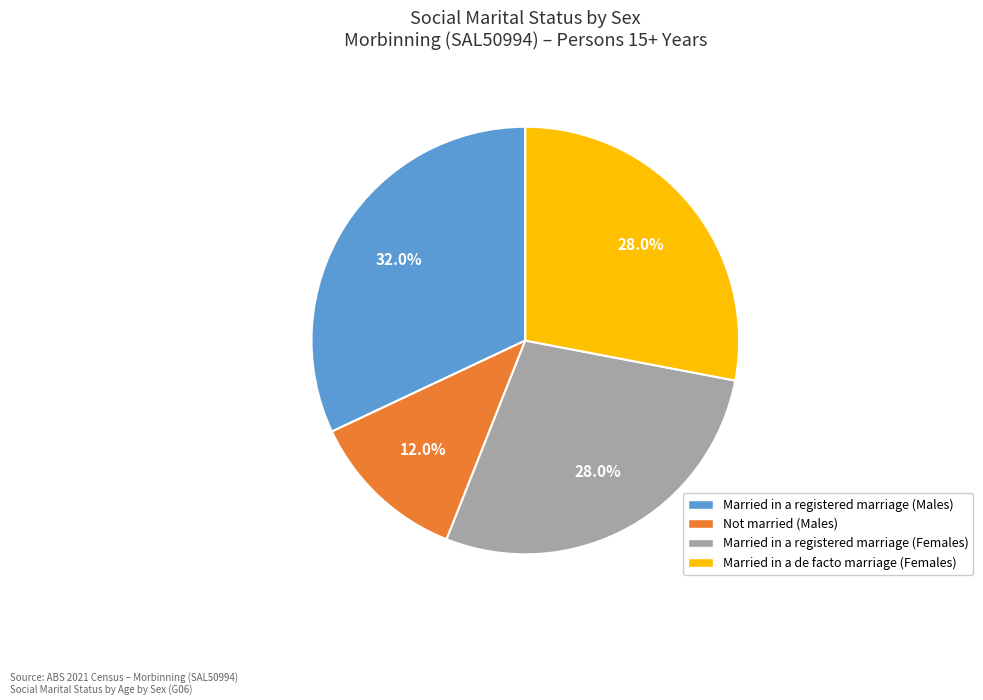

To the nearest percent, what is the average slice percentage?

25%